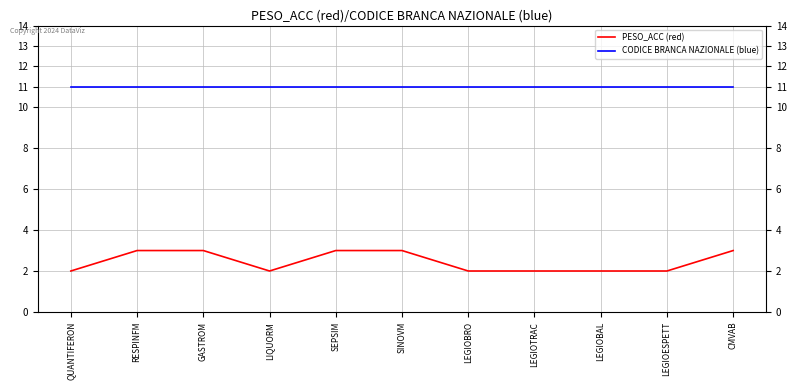

List the series in order of their peak value, highest first.

CODICE BRANCA NAZIONALE (blue), PESO_ACC (red)